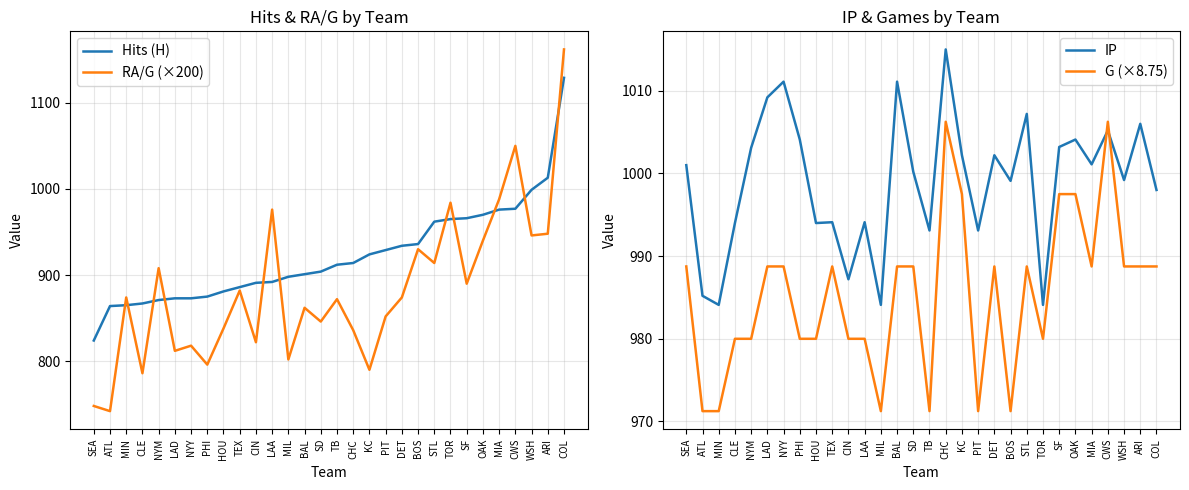

Which series has the largest range (max minus min)?

RA/G (×200)